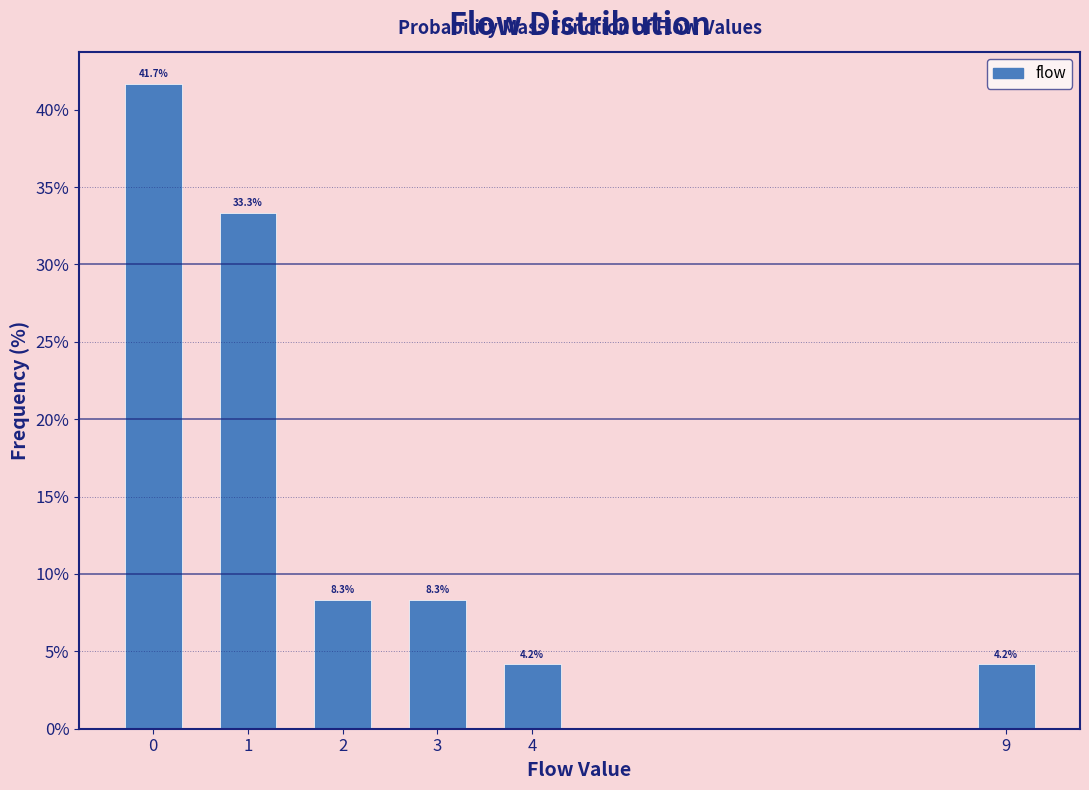

Reading left to right, extract all data points from this chart.

41.7	33.3	8.3	8.3	4.2	4.2